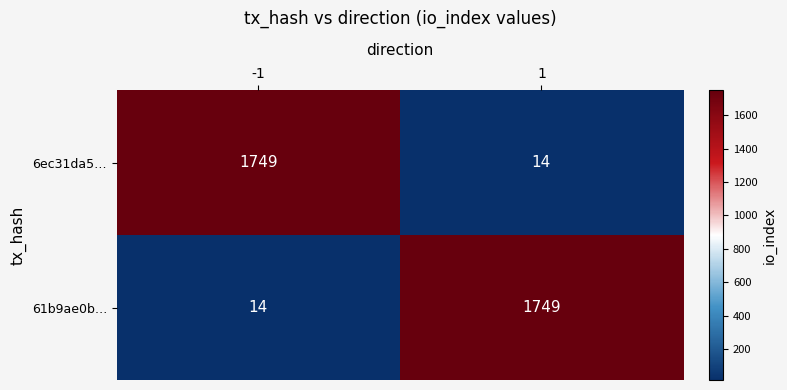

Count the number of data series in this chart.

2